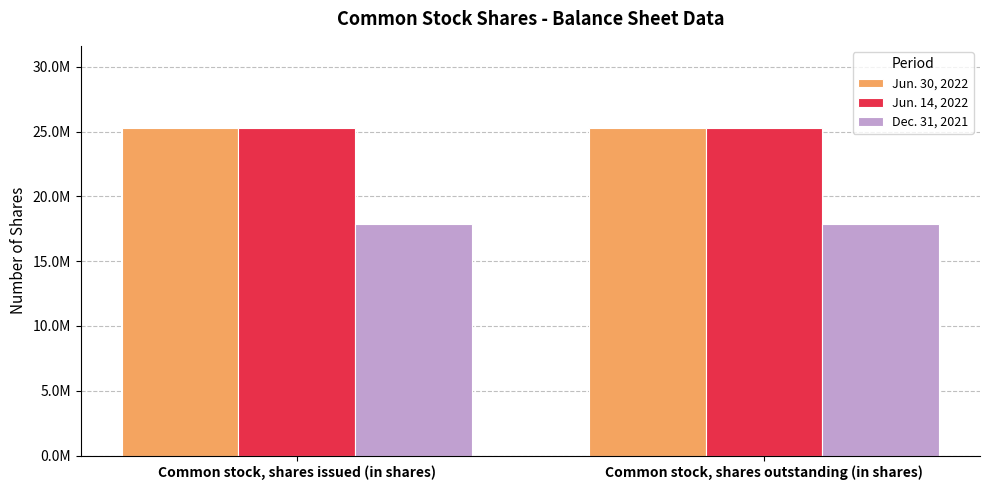

What position from the right is Common stock, shares issued (in shares)?

2